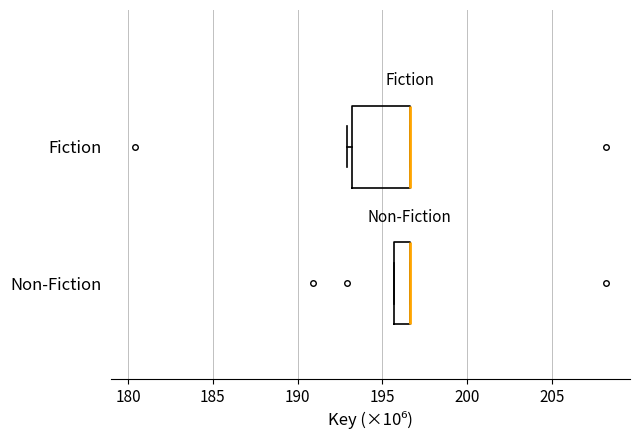

Comparing the boxes themselves (not the whiskers), which one is the widest?

Fiction